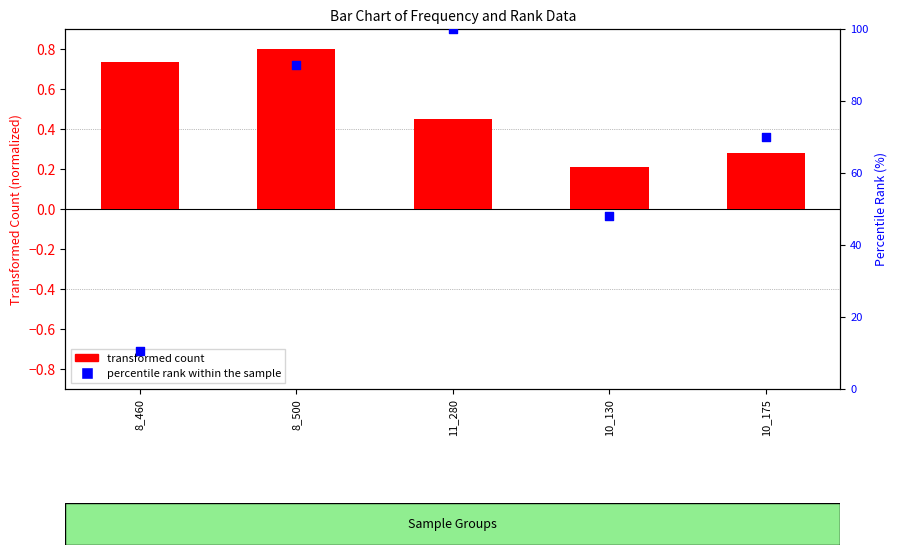

Which series contains the highest Y value?

percentile rank within the sample